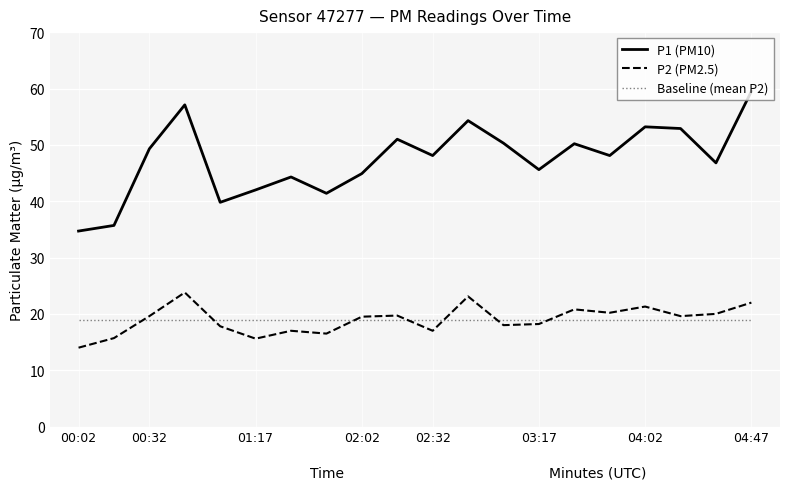

What is the smallest value displayed?

14.0